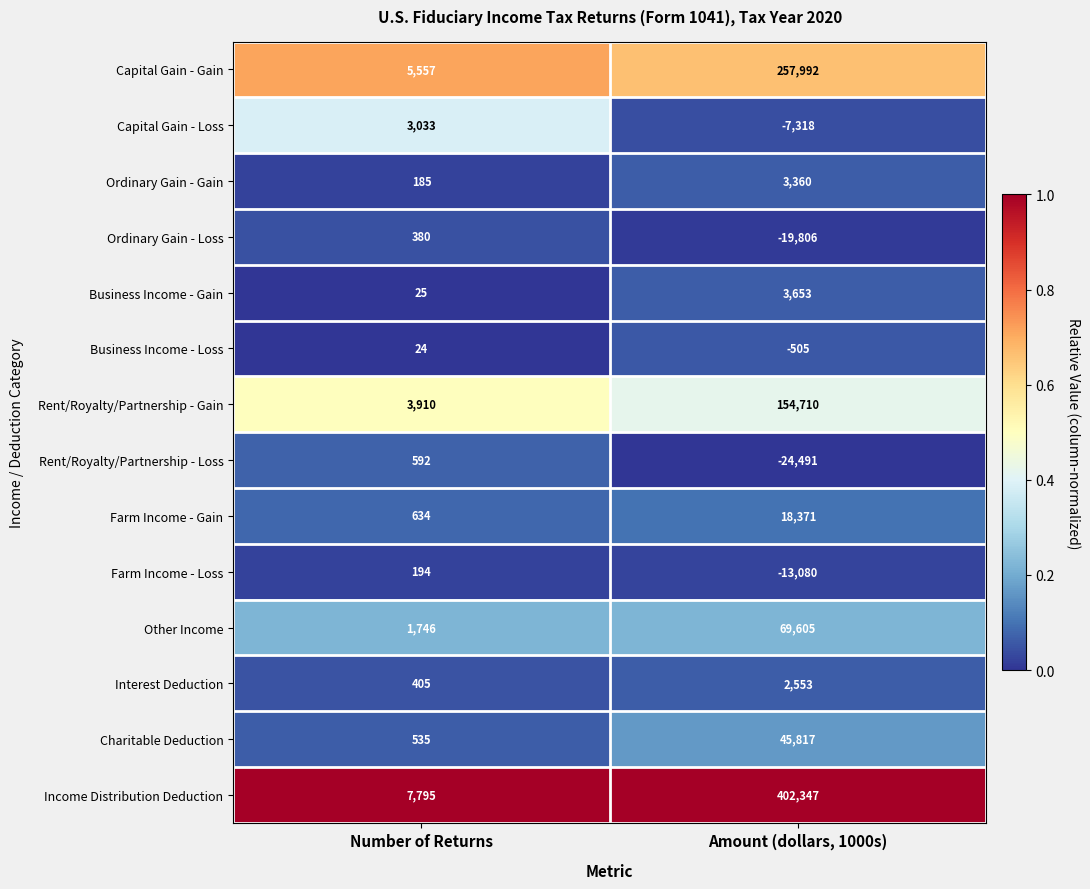

What is the difference between the highest and lowest values at Number of Returns?

7771